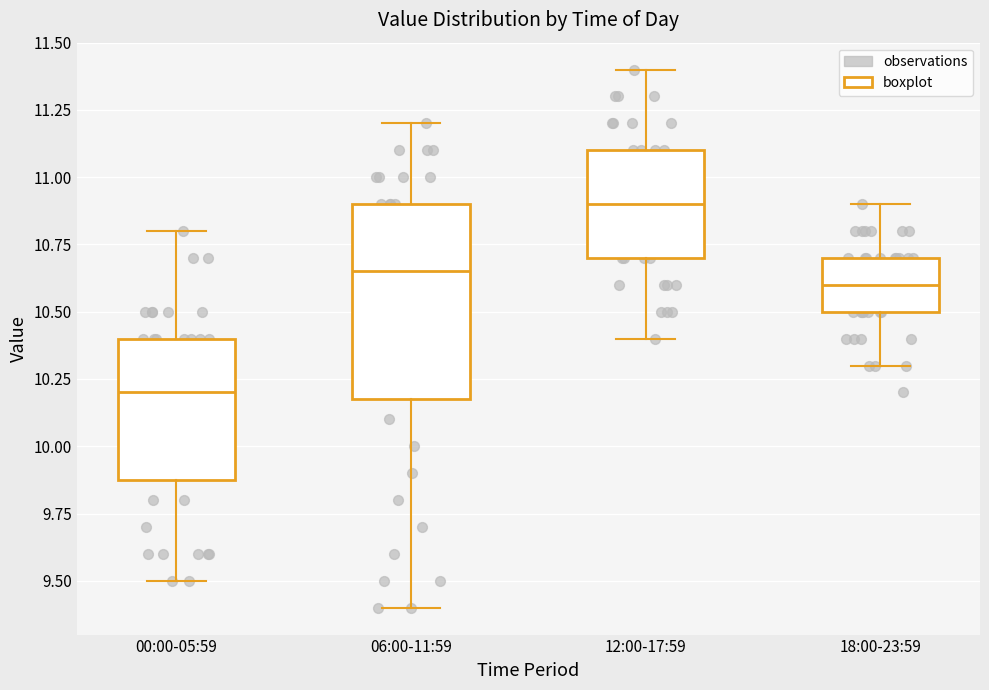

Reading left to right, read every box against the y-axis: the position of its median line, the range the box covers, and the ends of its whiskers. The values are not printed on the chart, so give them approximately, as read against the axis.

00:00-05:59: median 10.20, box 9.90 to 10.40, whiskers 9.50 to 10.80
06:00-11:59: median 10.65, box 10.20 to 10.90, whiskers 9.40 to 11.20
12:00-17:59: median 10.90, box 10.70 to 11.10, whiskers 10.40 to 11.40
18:00-23:59: median 10.60, box 10.50 to 10.70, whiskers 10.30 to 10.90